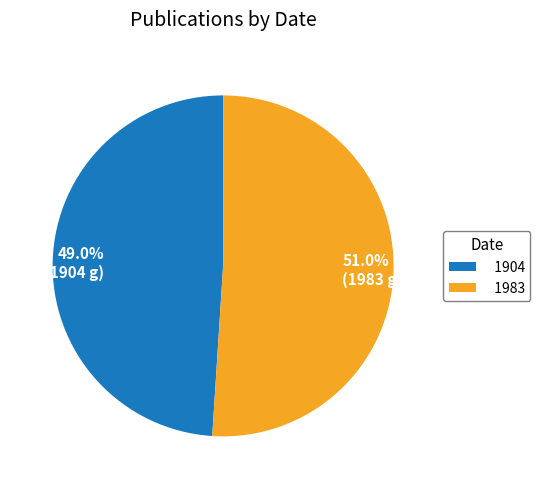

How many segments does this pie chart have?

2